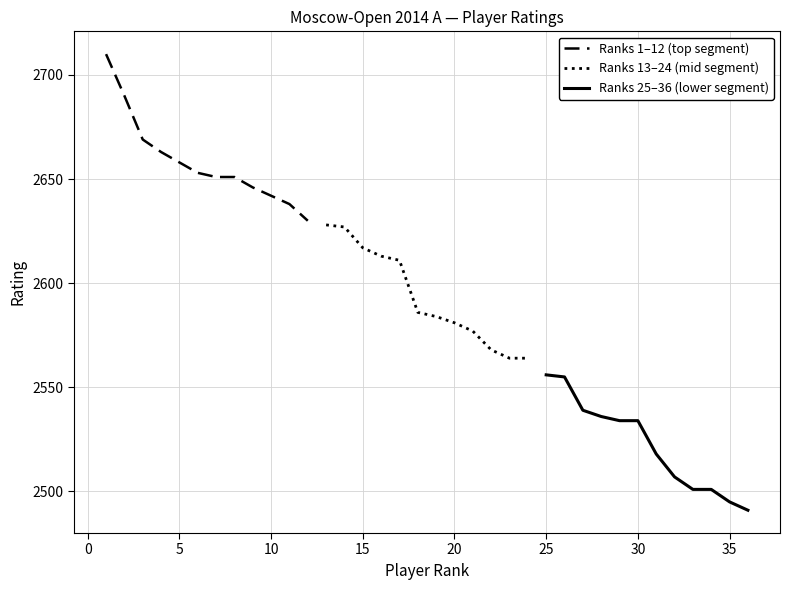

What is the maximum value for Ranks 1–12 (top segment)?

2710